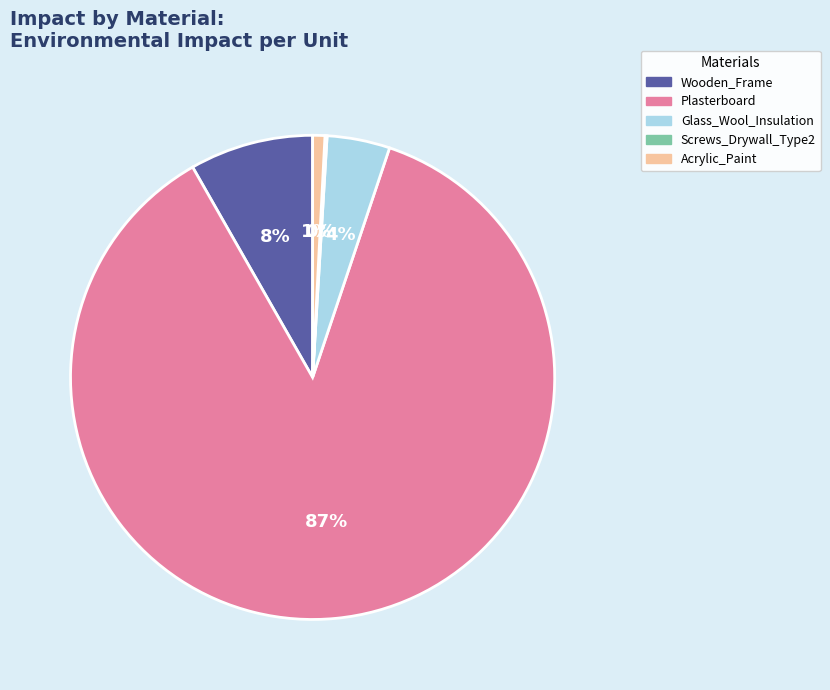

To the nearest percent, what is the average slice percentage?

20%